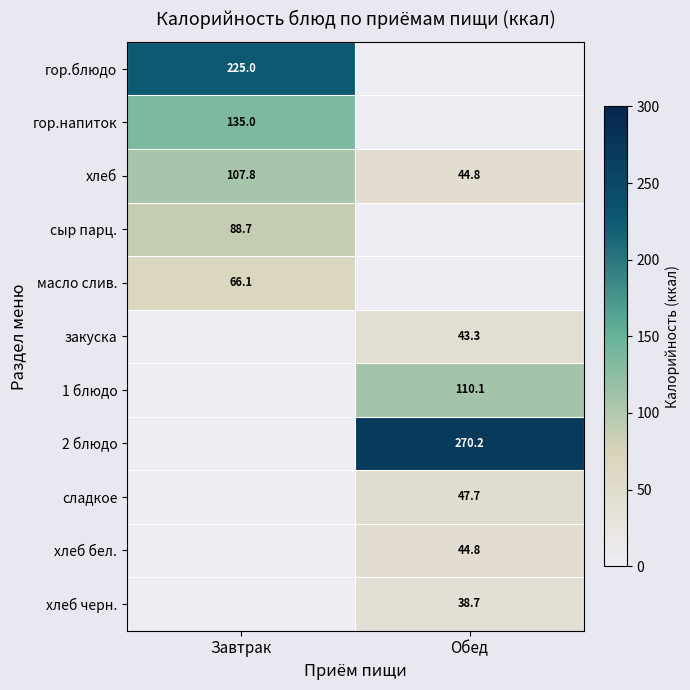

Is it true that хлеб бел. equals 44.8 at Обед?

True